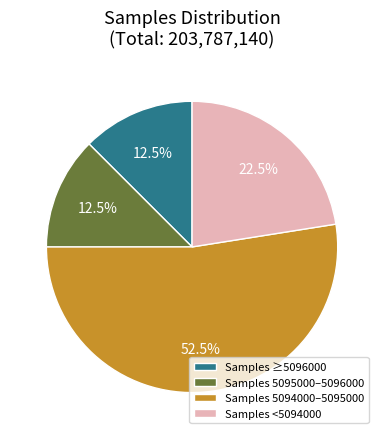

To the nearest percent, what is the average slice percentage?

25%